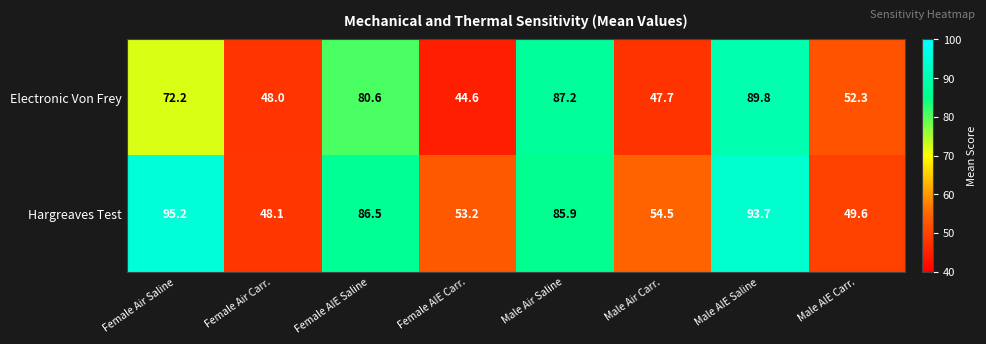

What is the difference between the maximum and minimum values in the Hargreaves Test series?

47.1